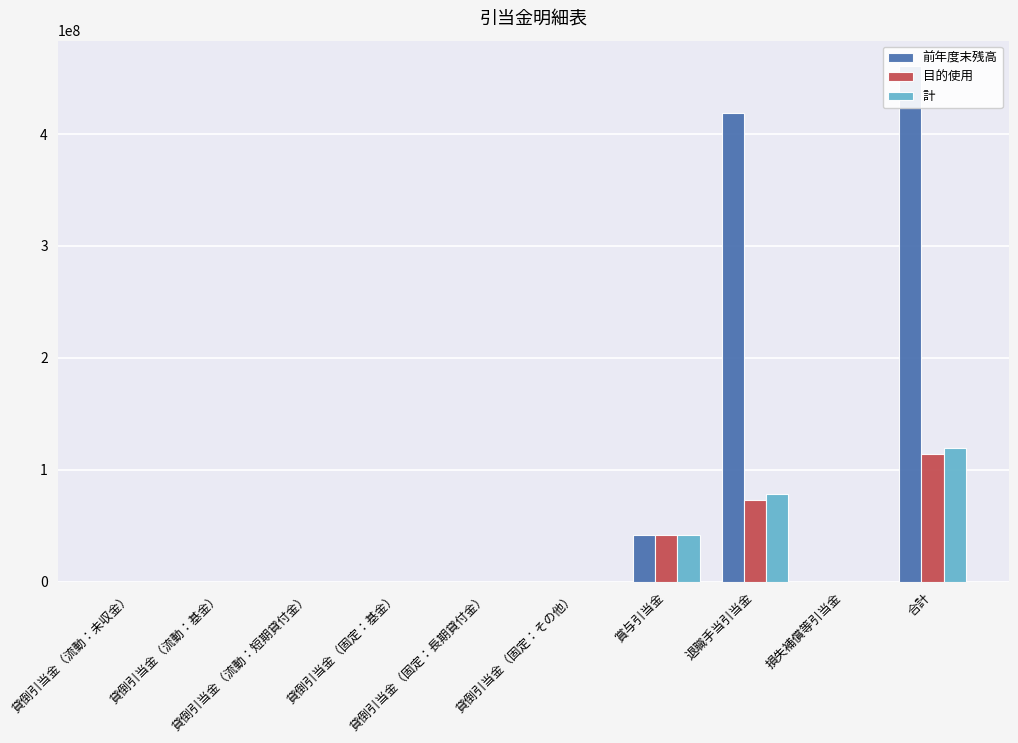

Does the chart contain any negative values?

No